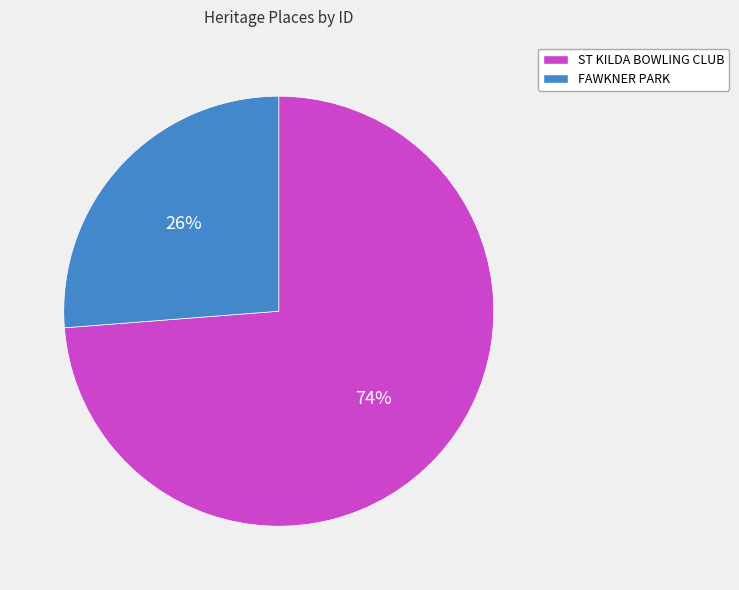

The FAWKNER PARK slice represents 26% of the pie. True or false?

True